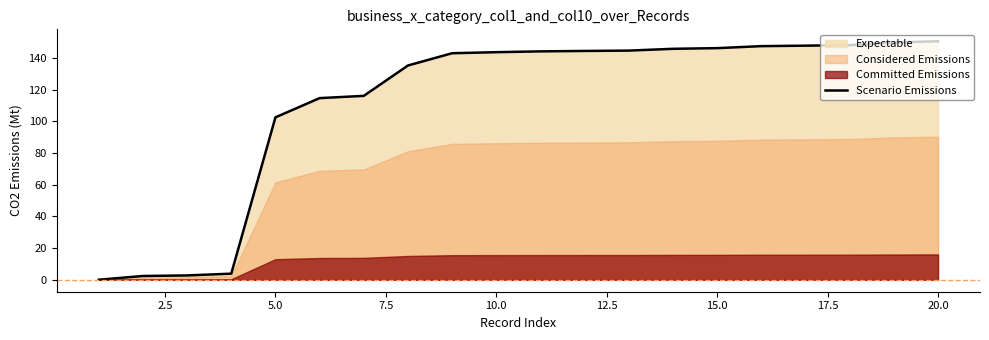

What is the value of the 3rd point from the left?

2.8